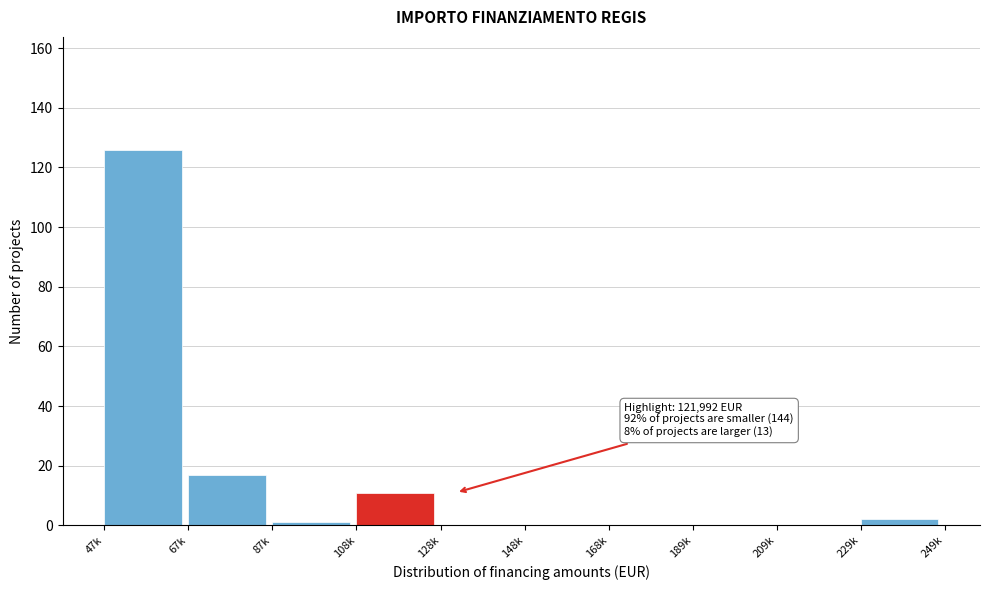

Reading left to right, list all the values displayed in this chart.

47k=126	67k=17	87k=1	108k=11	128k=0	148k=0	168k=0	189k=0	209k=0	229k=2